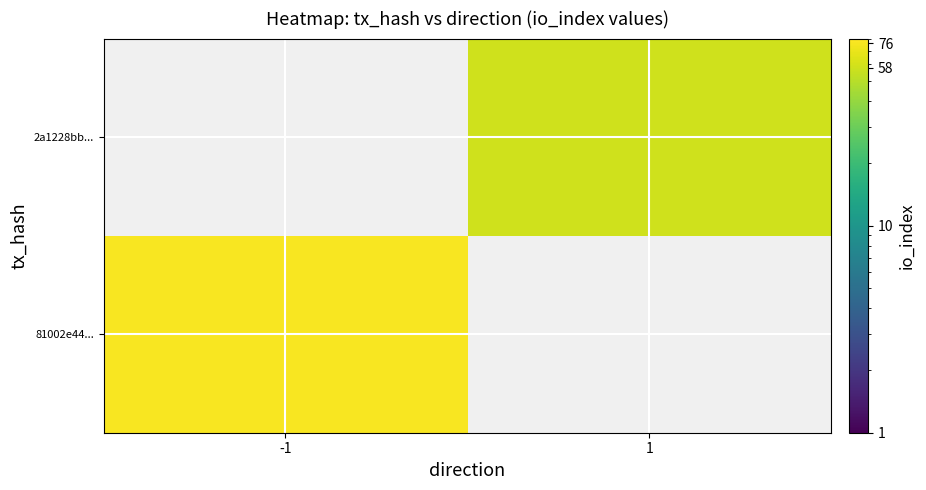

Rank the categories by 2a1228bb... value from lowest to highest.

-1, 1